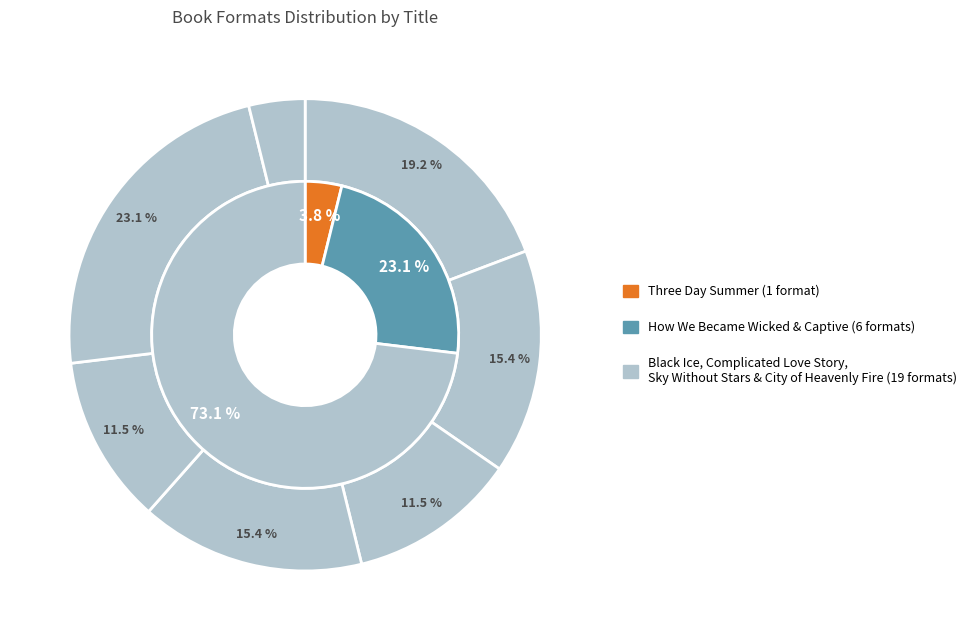

What percentage is the Complicated Love Story Set in Space slice, to the nearest percent?

15%